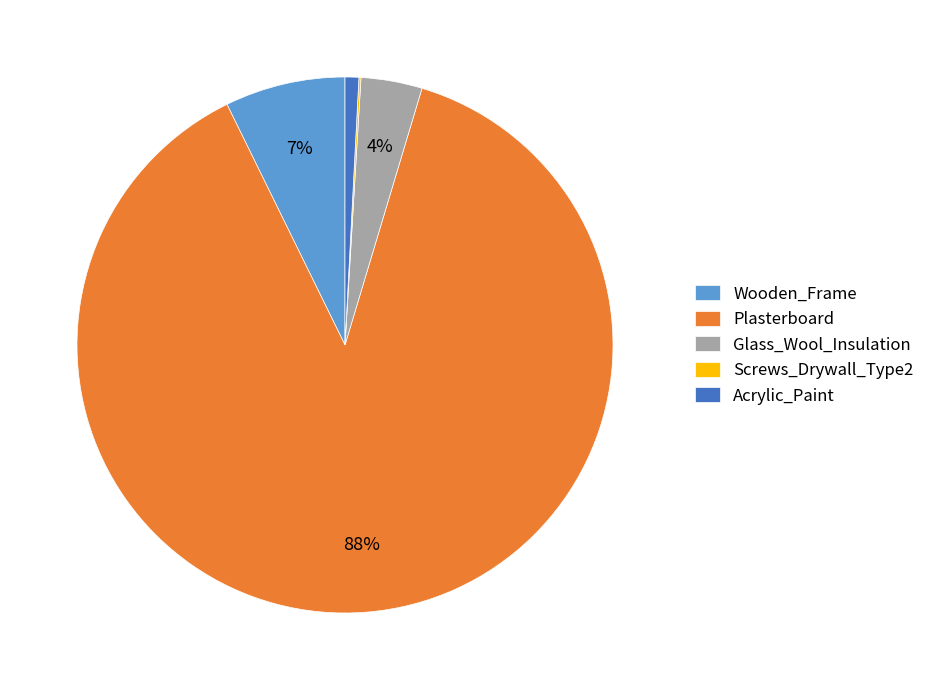

Between Glass_Wool_Insulation and Wooden_Frame, which is larger?

Wooden_Frame